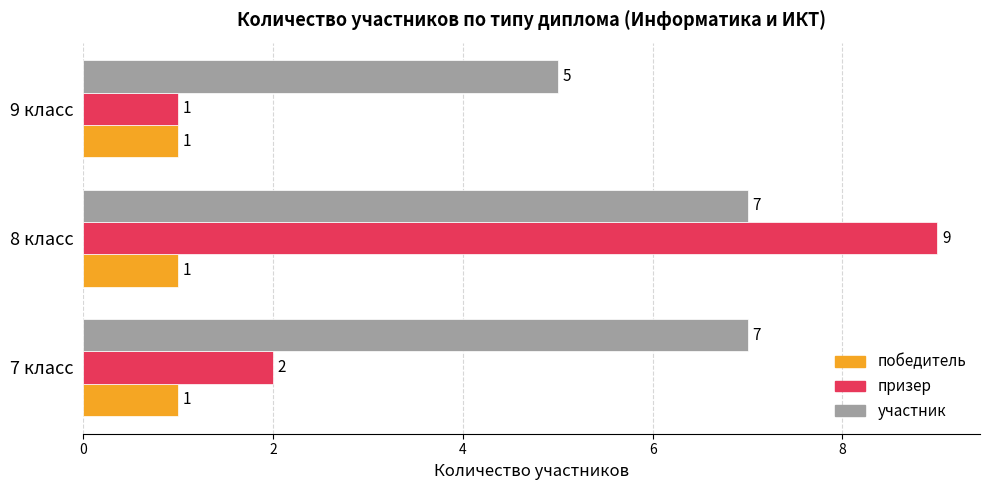

Rank the series by their maximum value, from lowest to highest.

победитель, участник, призер